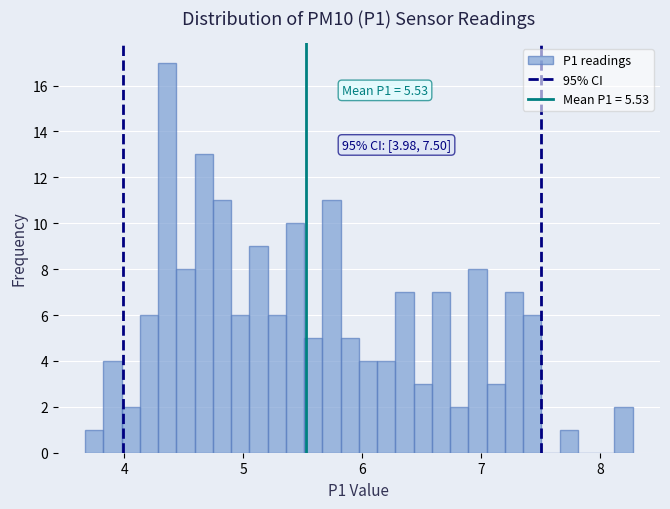

Read against the x-axis, roughly where is the centre of the tallest bar?

4.4